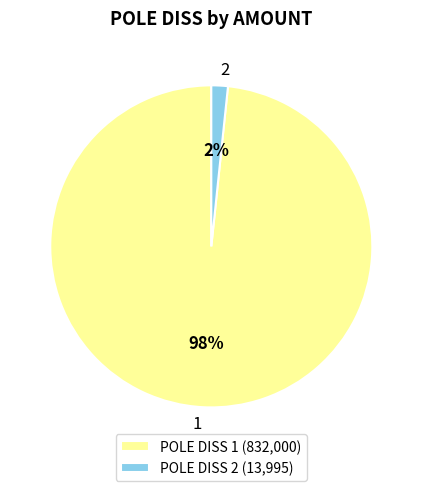

What percentage is the POLE DISS 2 (13,995) slice, to the nearest percent?

2%